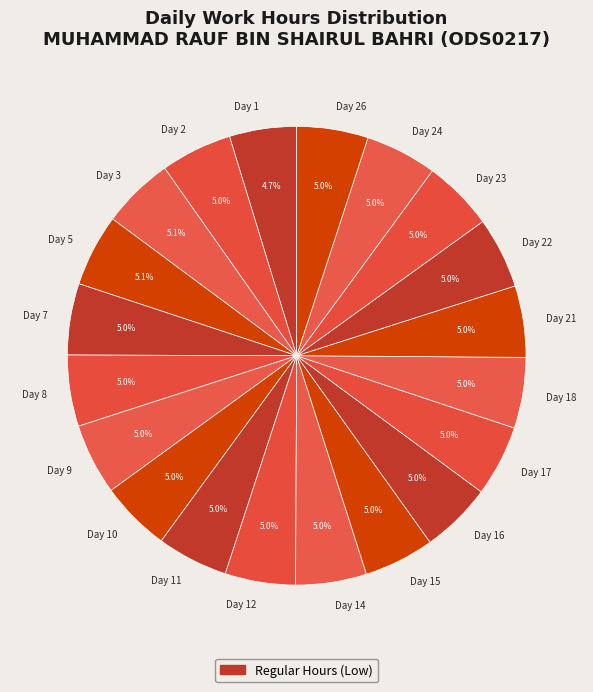

Approximately how many times larger is the value at Day 12 compared to Day 3?

1.0